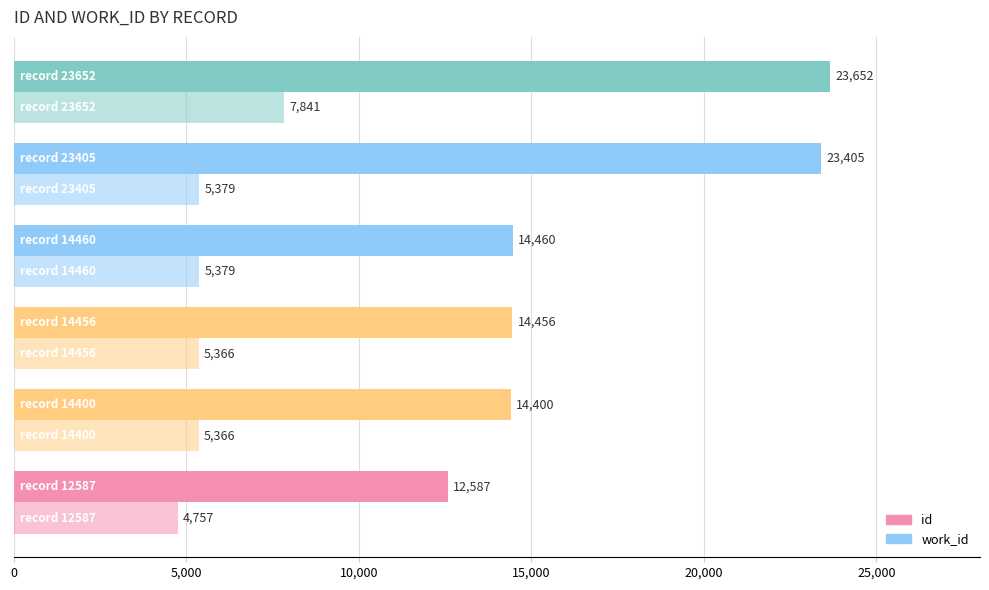

How many distinct data groups are displayed?

2